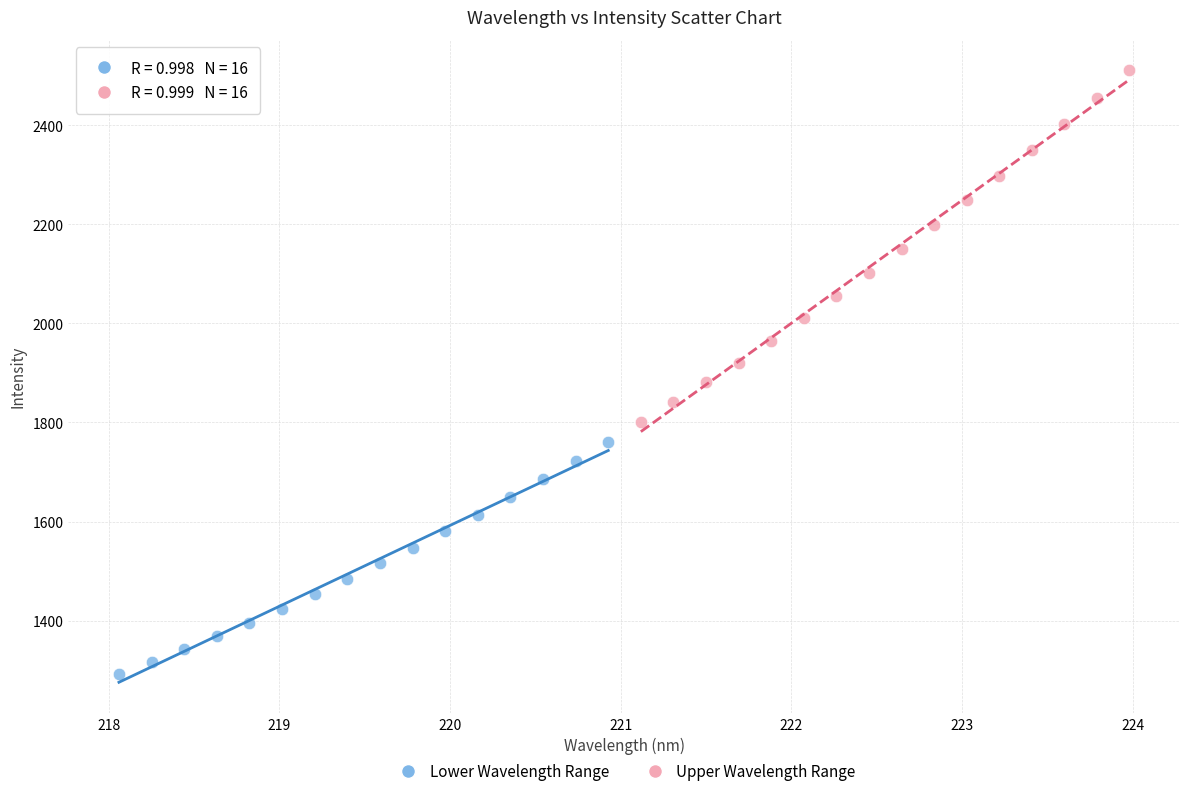

Which series reaches the maximum Y coordinate?

Upper Wavelength Range